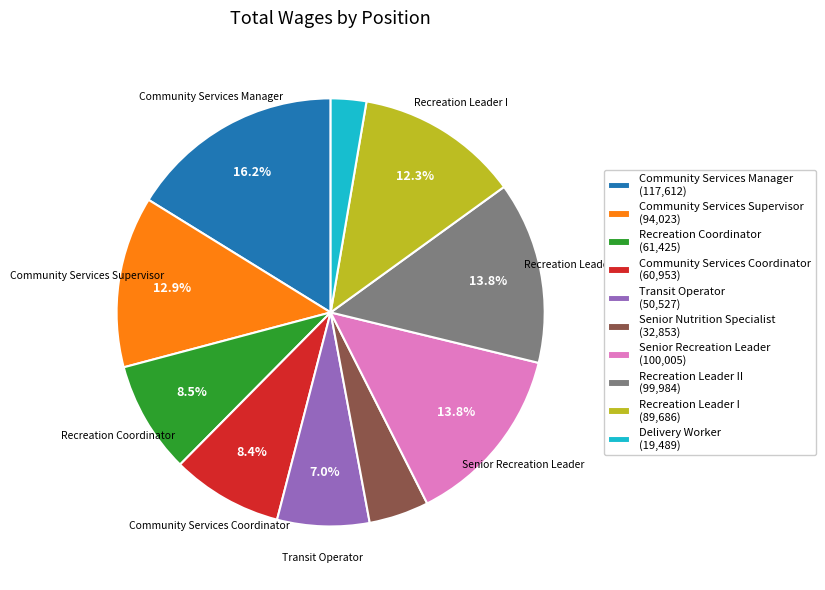

Which slice is the smallest?

Delivery Worker (19,489)